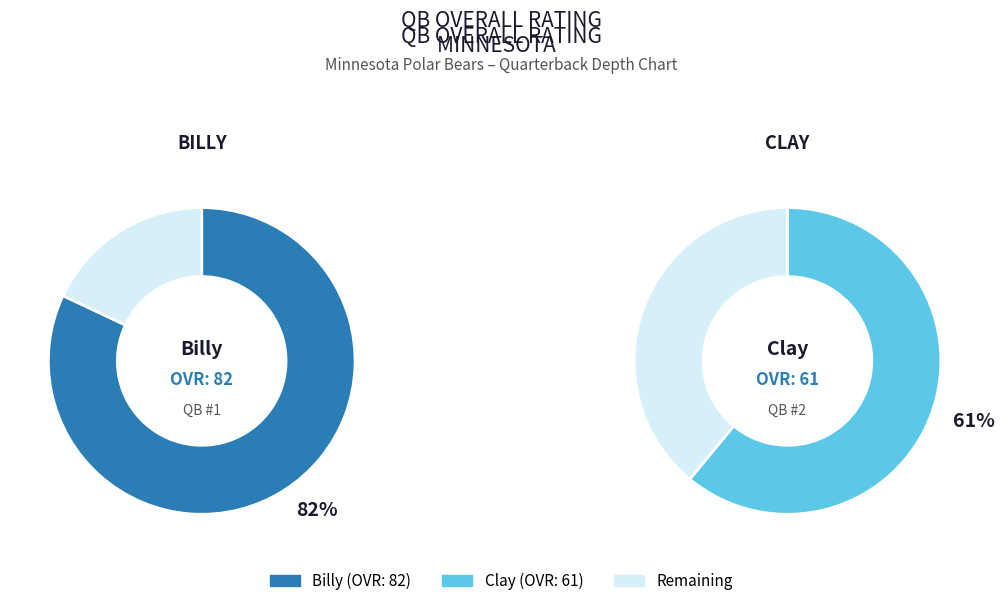

Is it true that Billy is 47% of the pie?

False